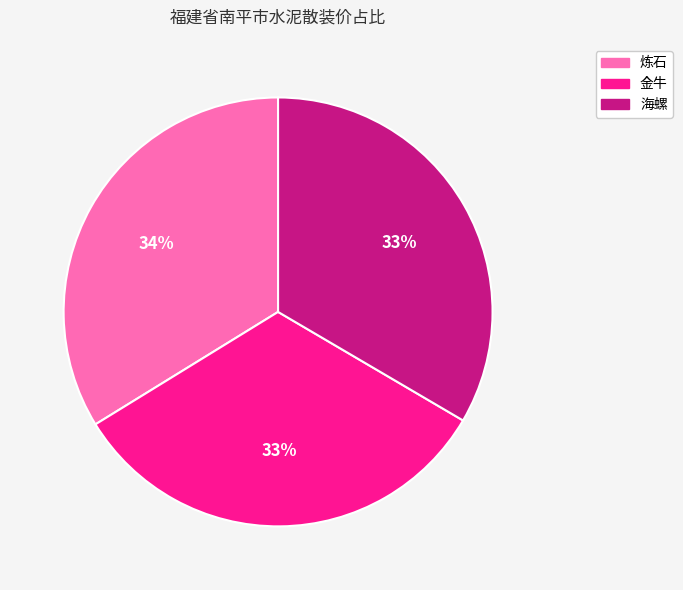

Combined, do 炼石 and 金牛 account for over 50%?

Yes